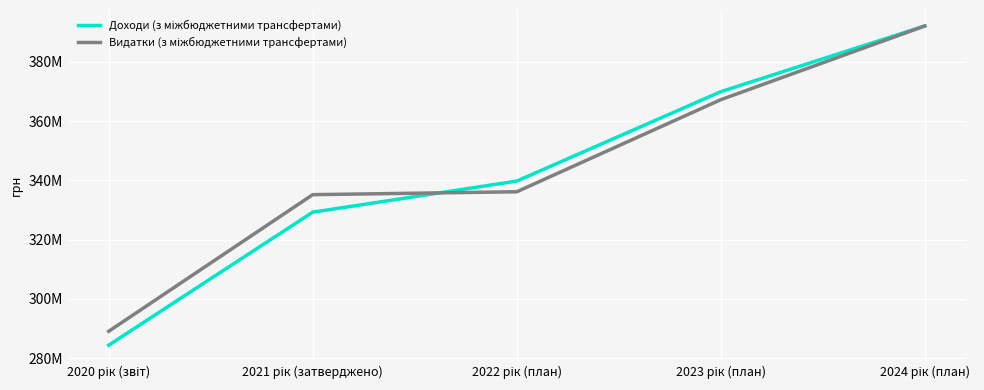

True or false: Видатки (з міжбюджетними трансфертами) has a value of 367222483 at 2023 рік (план).

True